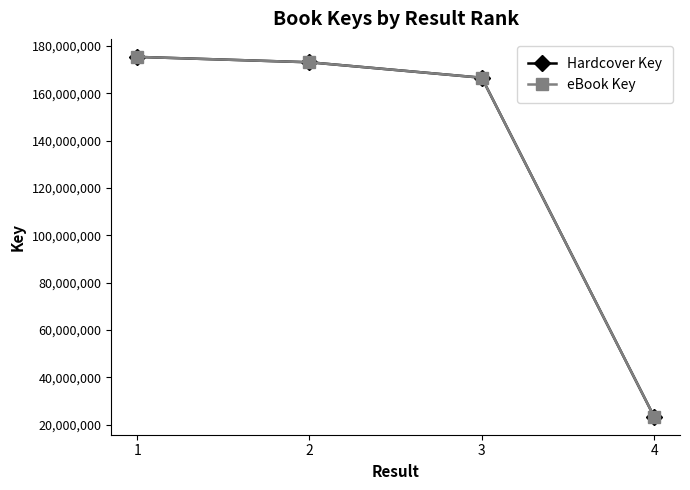

The eBook Key series shows 37183109 at 2. True or false?

False